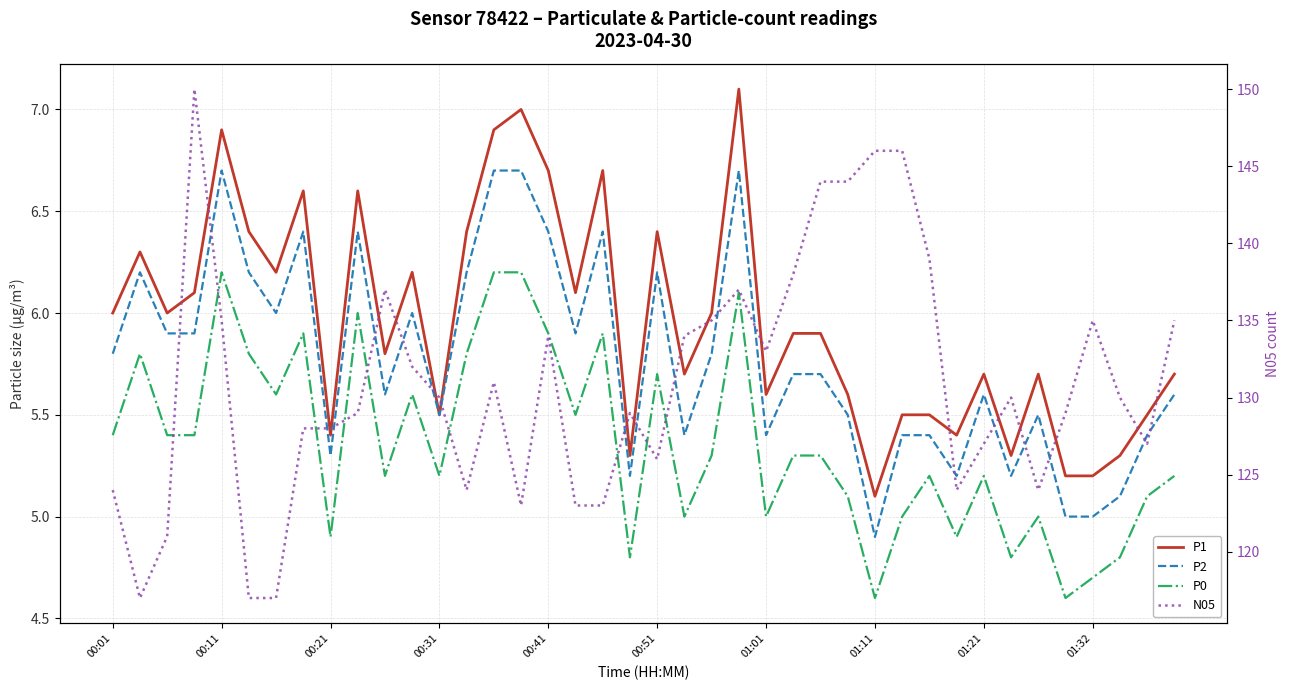

True or false: P2 and N05 cross at least once.

False